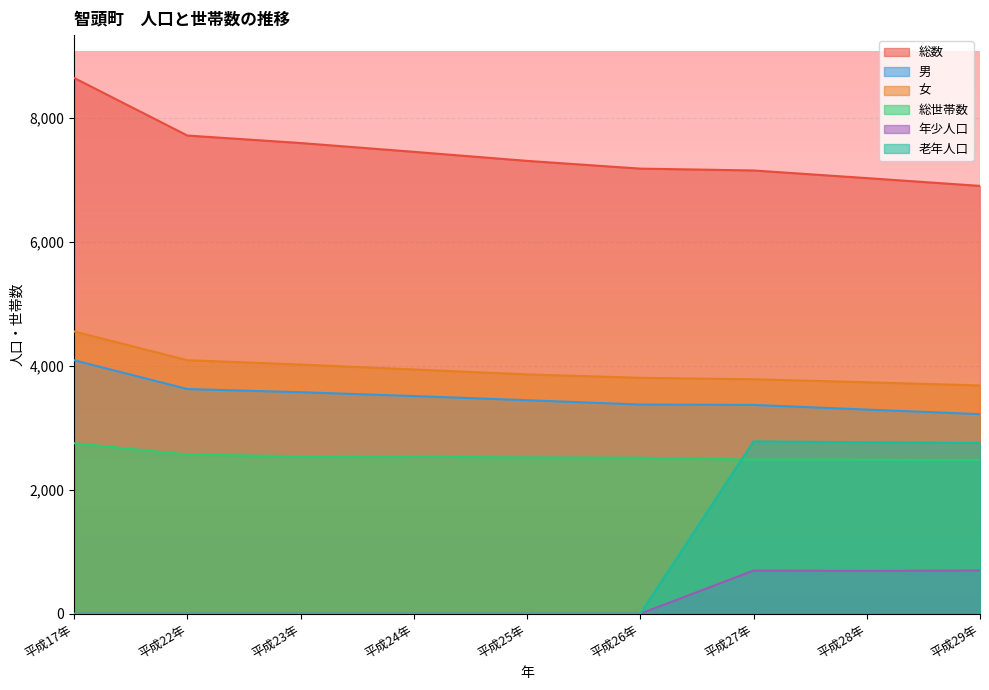

Reading left to right, list all the values displayed in this chart.

総数: 8647	7718	7597	7455	7309	7184	7154	7031	6905
男: 4091	3626	3575	3513	3446	3376	3370	3295	3221
女: 4556	4092	4022	3942	3863	3808	3784	3736	3684
総世帯数: 2752	2569	2541	2534	2523	2518	2487	2485	2481
年少人口: 0	0	0	0	0	0	697	691	698
老年人口: 0	0	0	0	0	0	2781	2767	2756